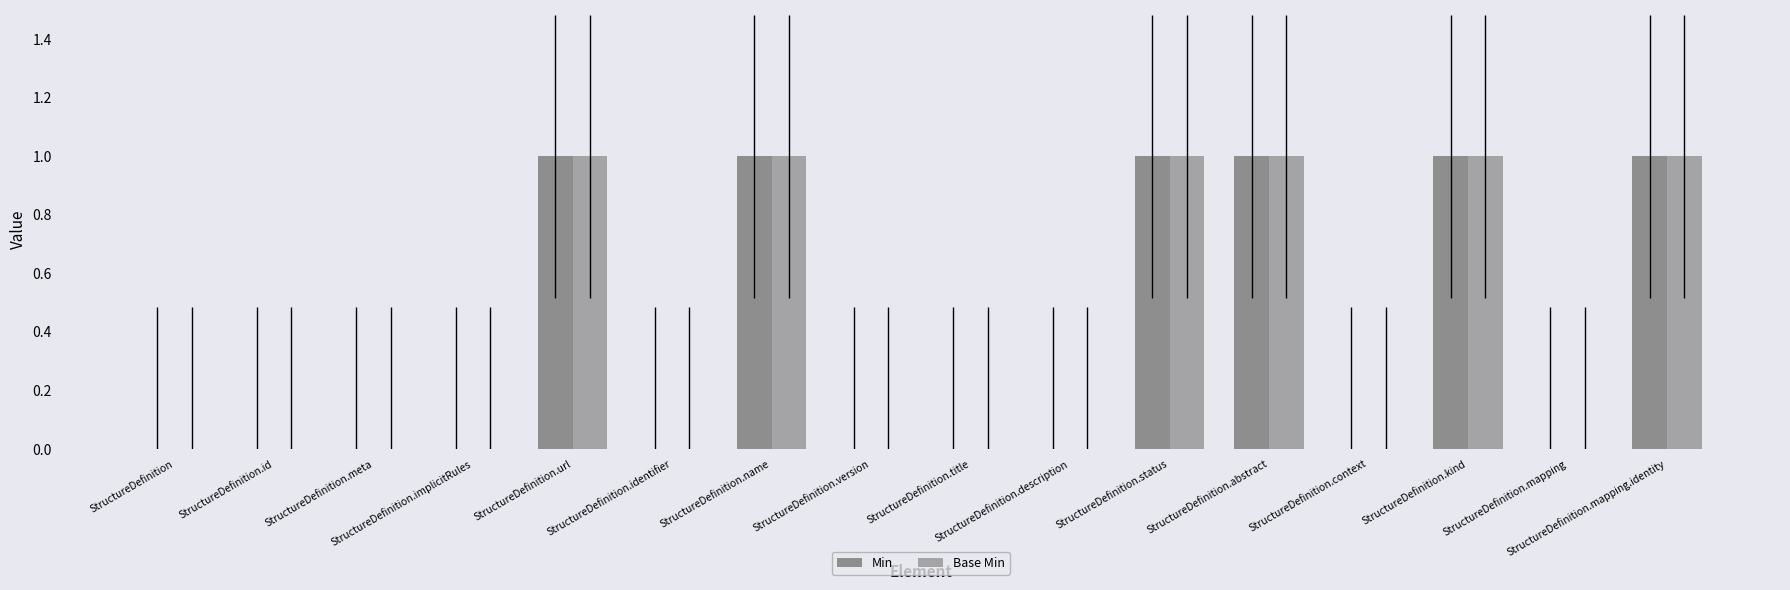

How many data points does each series have?

16